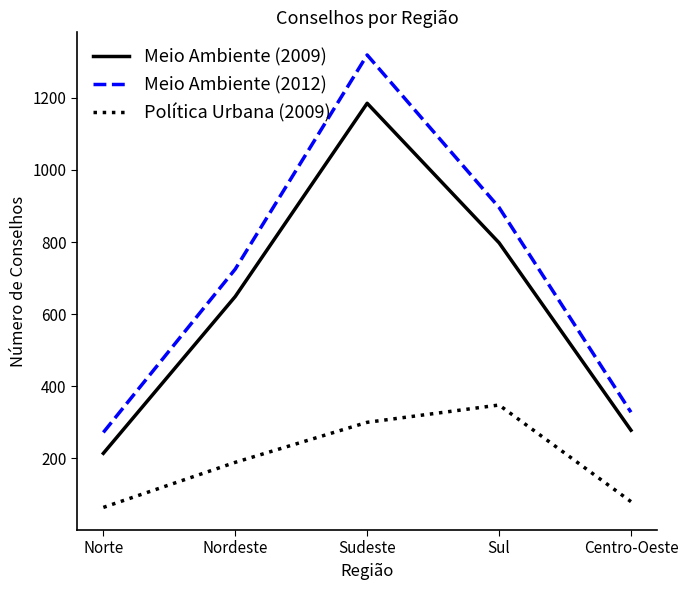

Is this an area chart (filled region under the line)?

No